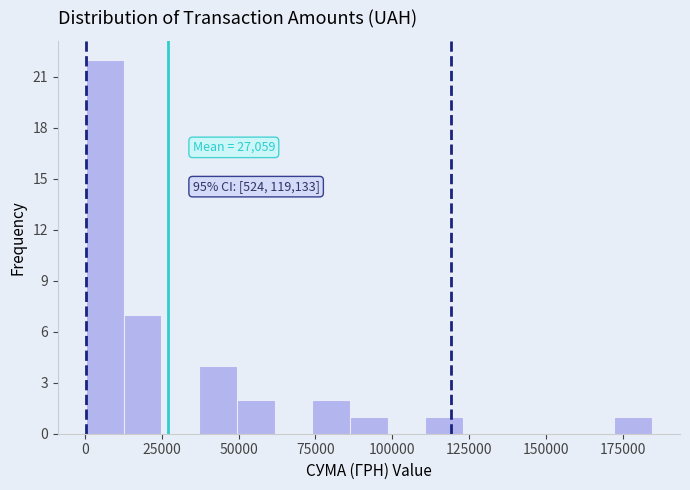

Read against the x-axis, roughly where is the centre of the tallest bar?

5000